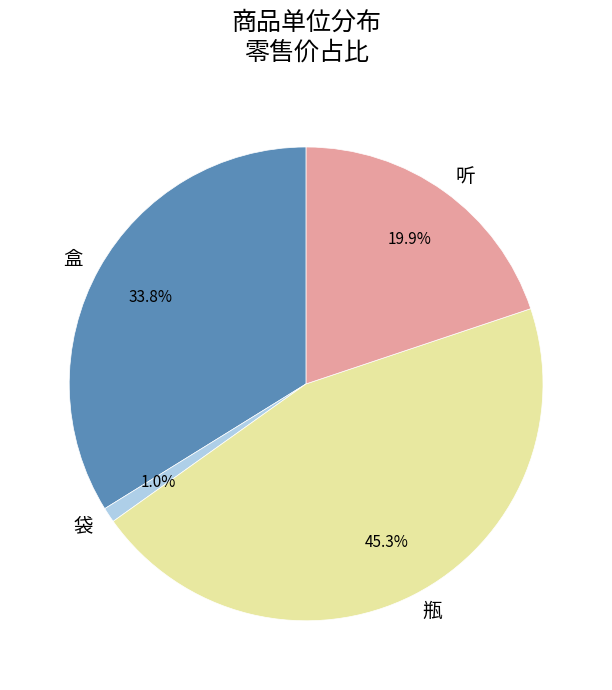

Is 盒 the majority of the pie?

No